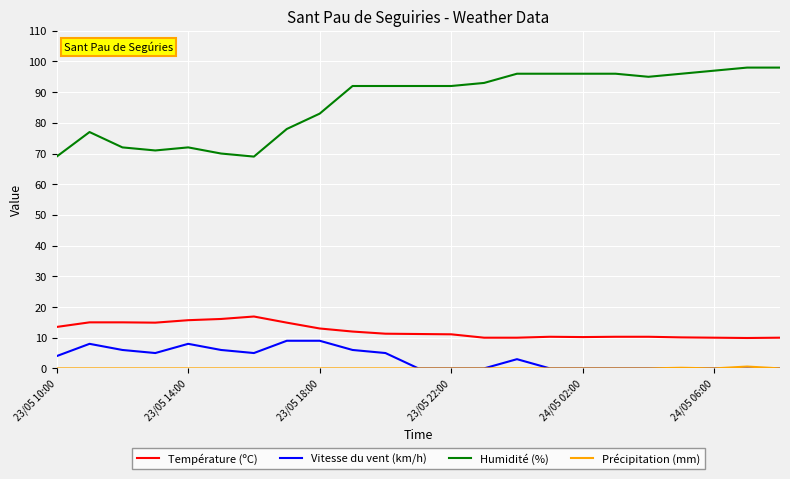

What is the greatest value displayed?

98.0